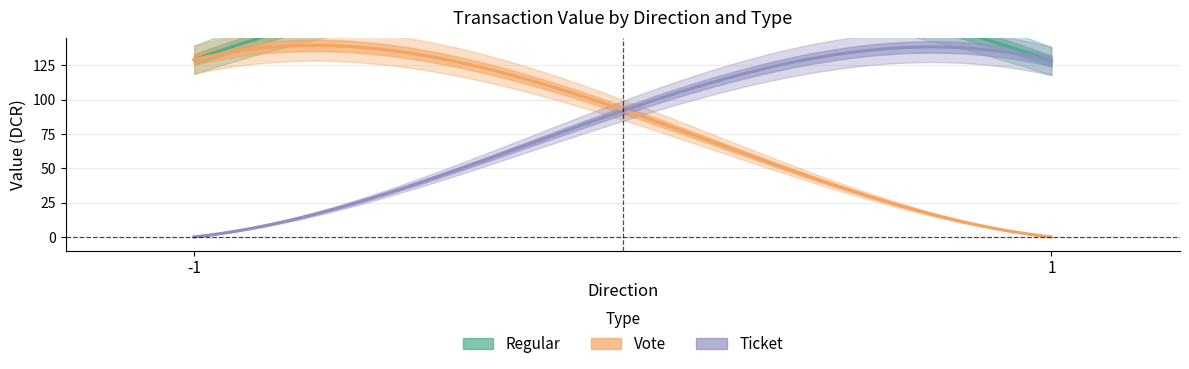

Between 1 and -1, which is larger?

-1